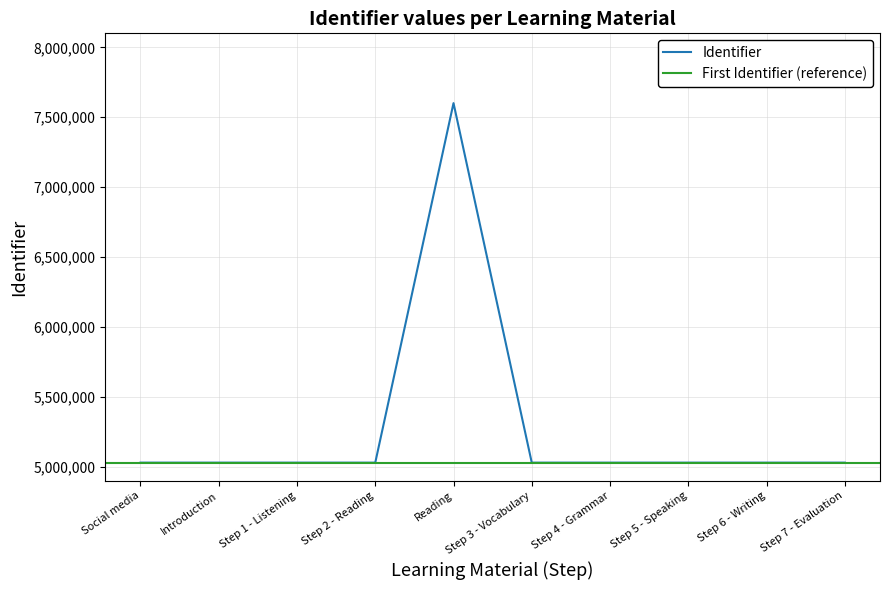

Does the chart have visible grid lines?

Yes